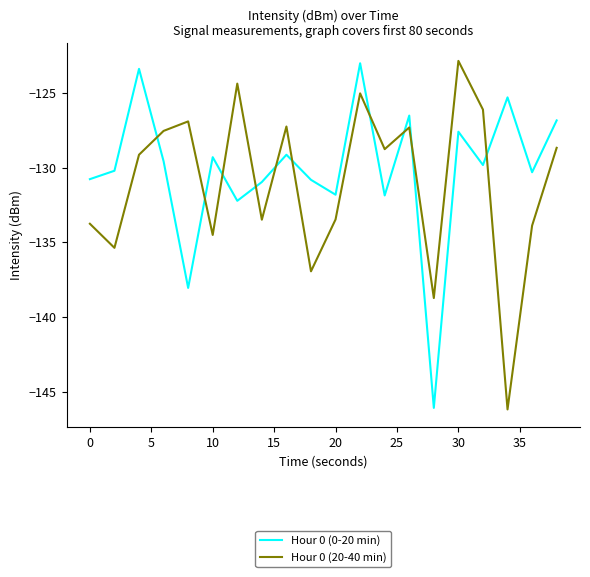

Is this an area chart (filled region under the line)?

No